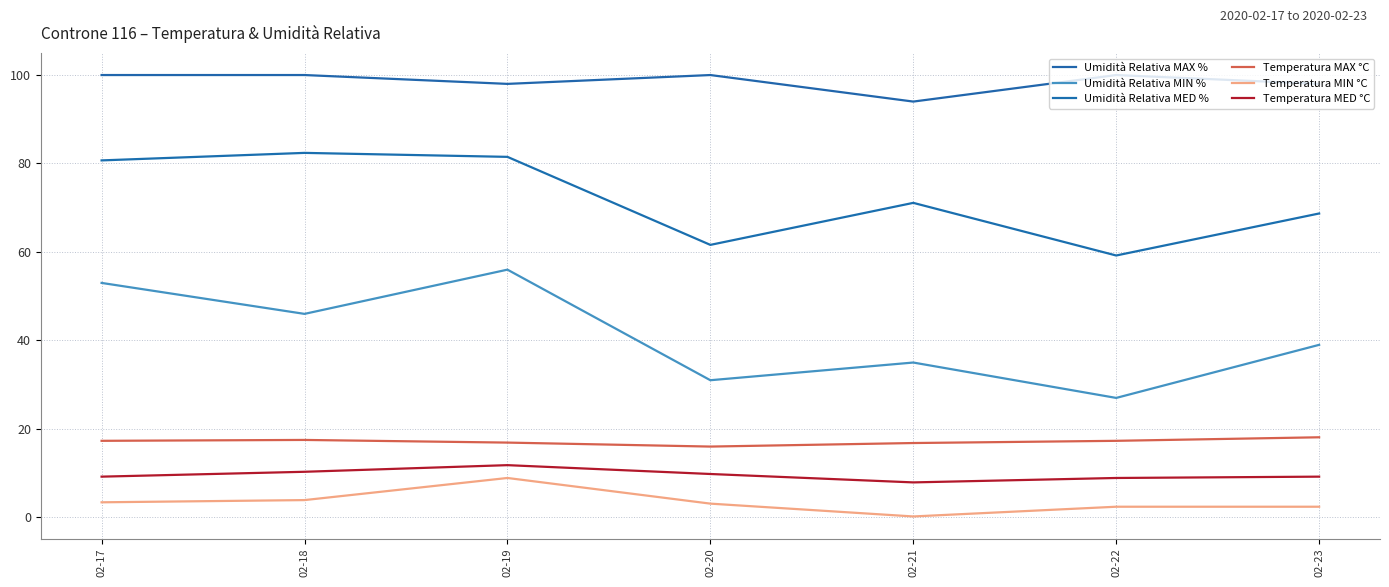

What is the total value across all series at 02-23?

235.4